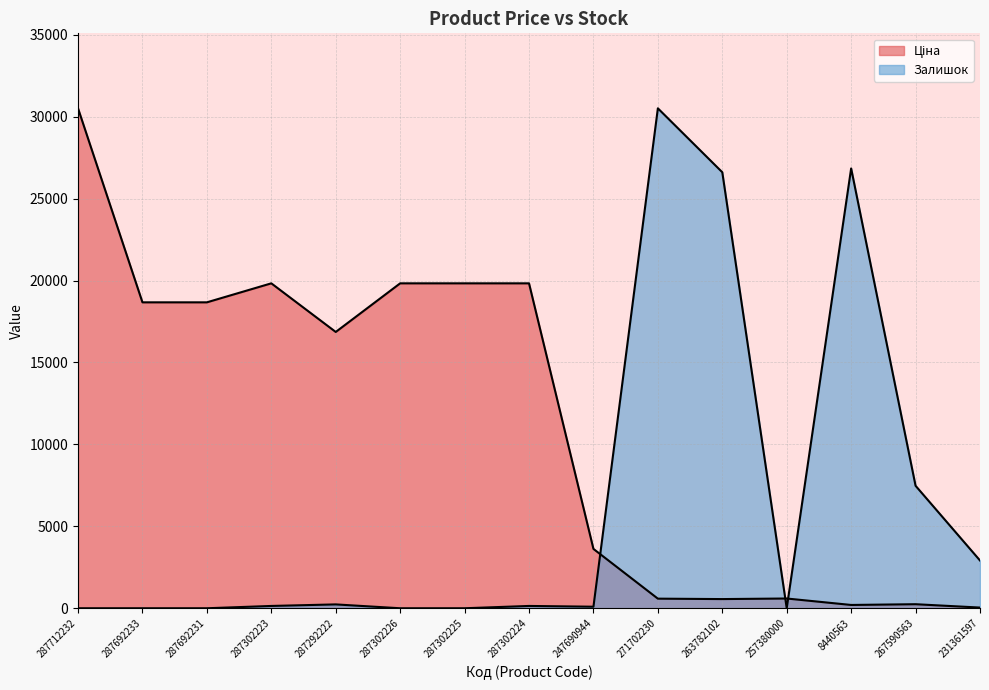

What is the difference between the highest and lowest values at 257380000?

595.0